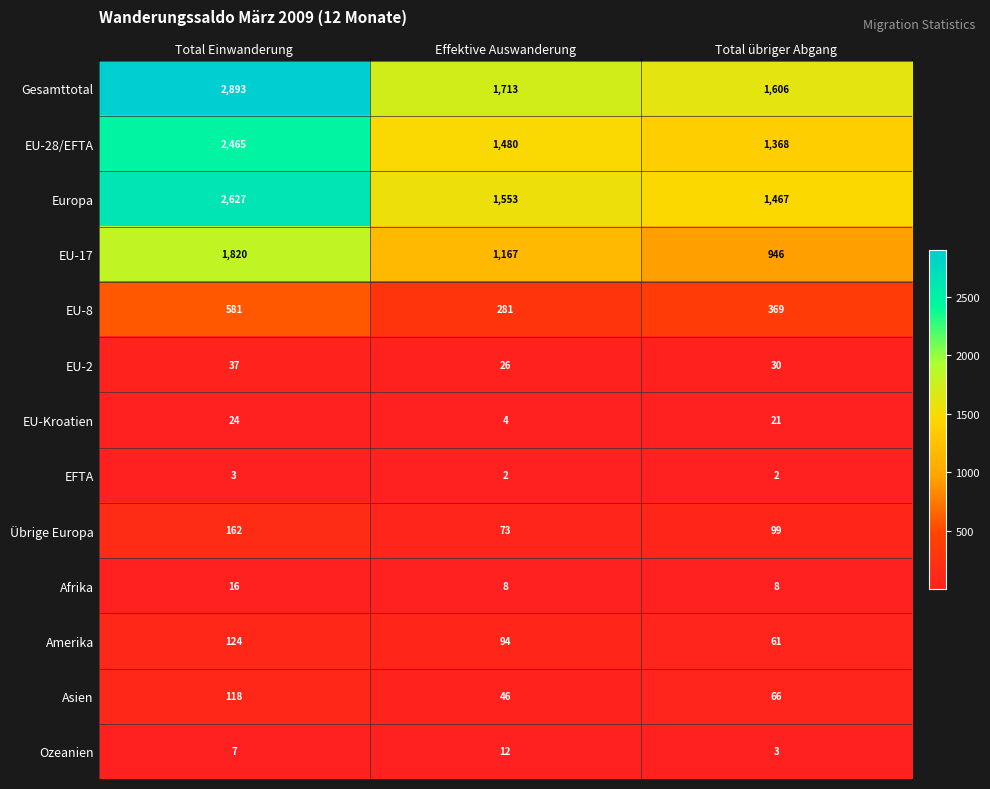

True or false: Amerika has a value of 87 at Total übriger Abgang.

False